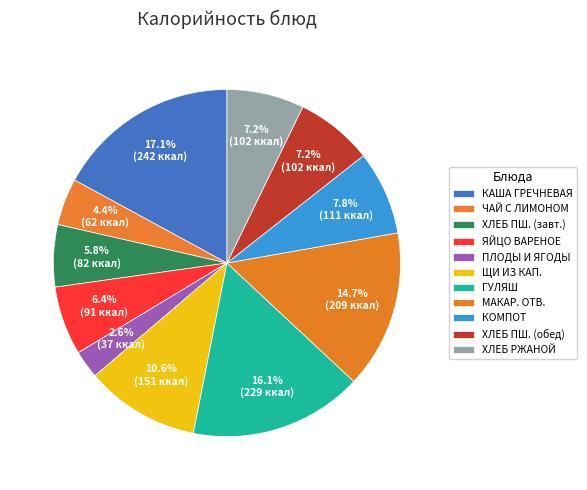

Count the number of slices in the pie.

11